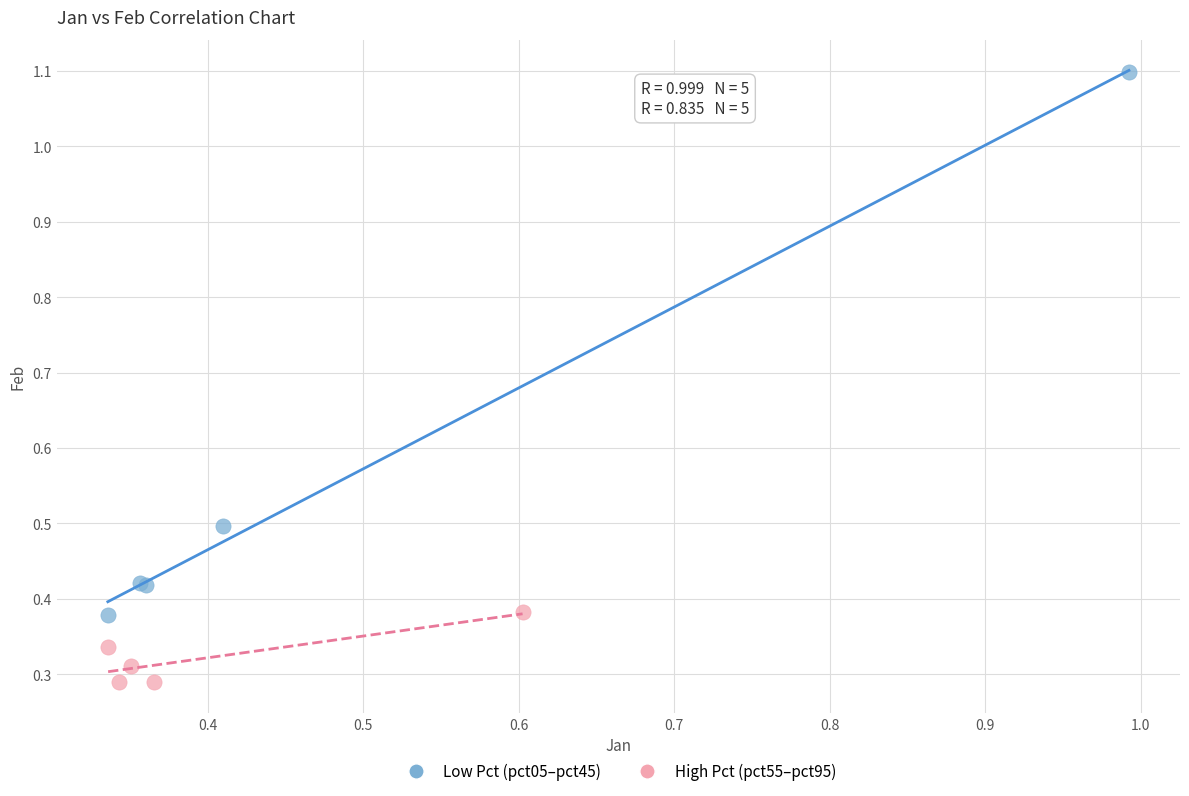

Which series has the largest Y range (max minus min)?

Low Pct (pct05–pct45)